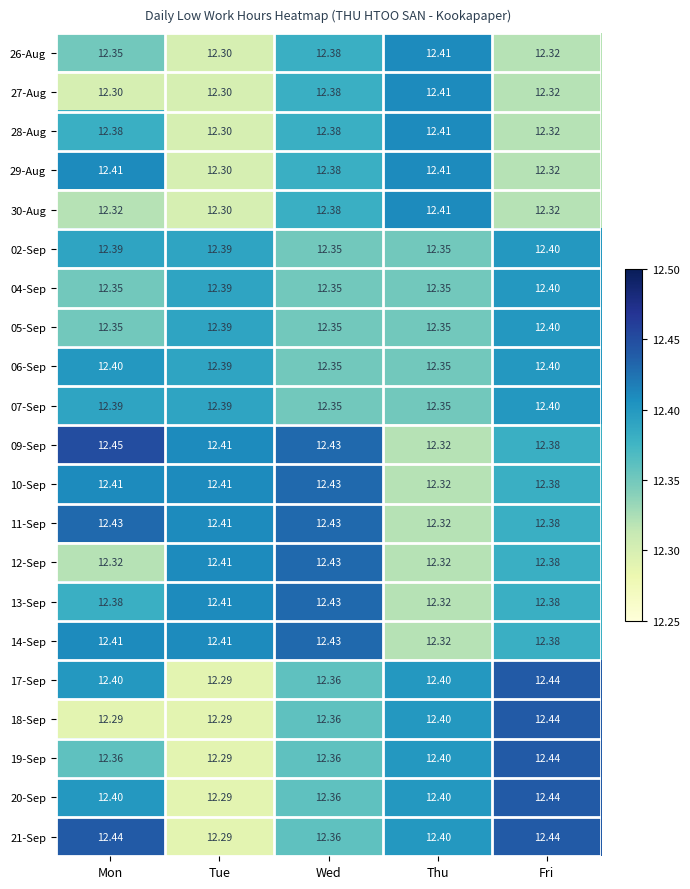

Is the value of 06-Sep at Fri greater than the value of 29-Aug at Thu?

No